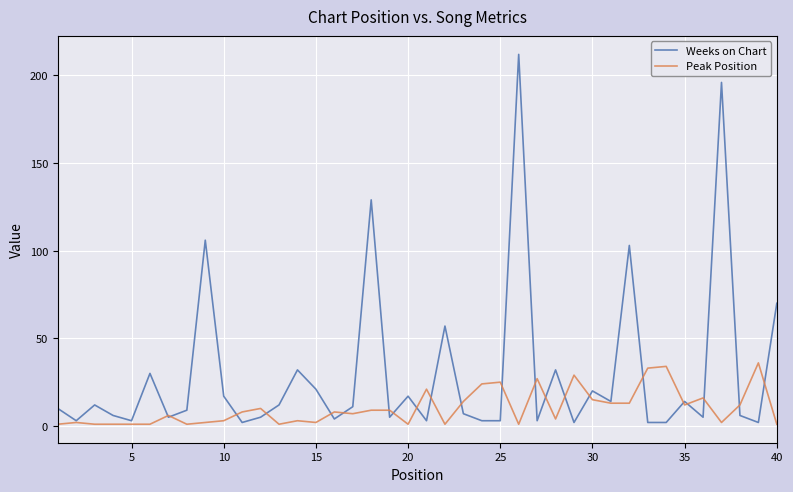

How many distinct data groups are displayed?

2